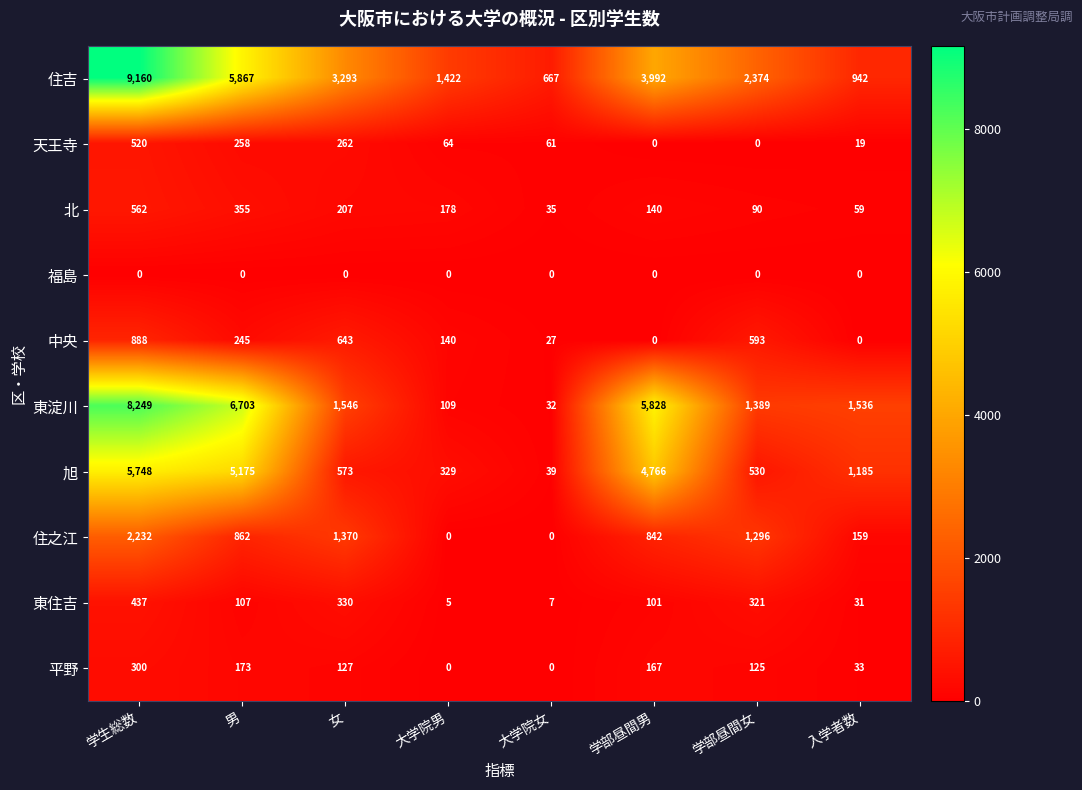

Which series has the widest spread of values?

住吉